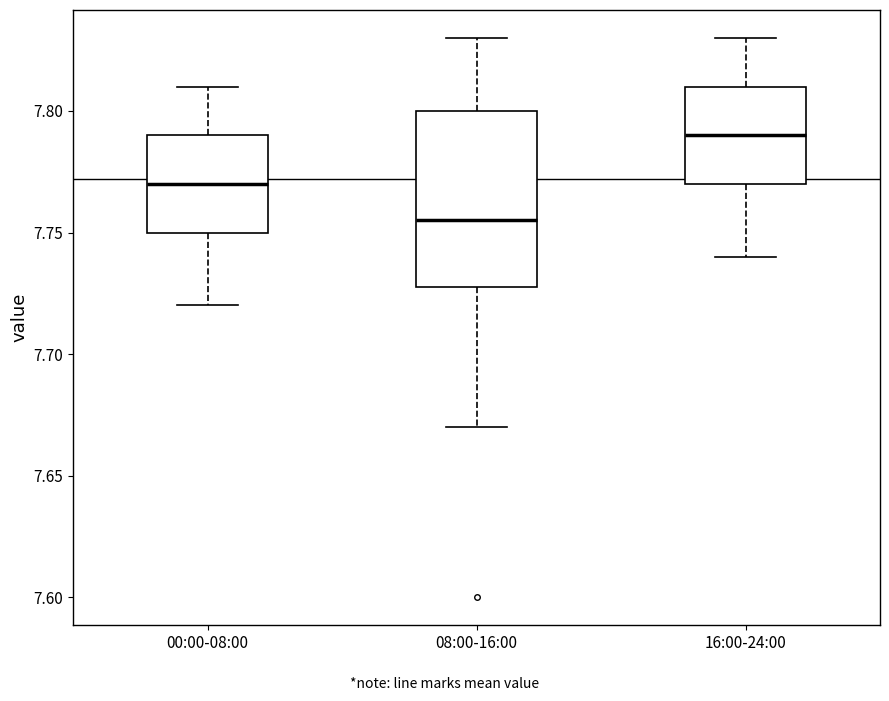

Reading left to right, transcribe this box plot: for each box, give where its median line is, the range the box spans, and where its two whiskers end, as read against the y-axis. The values are not printed on the chart, so give them approximately, as read against the axis.

00:00-08:00: median 7.770, box 7.750 to 7.790, whiskers 7.720 to 7.810
08:00-16:00: median 7.755, box 7.730 to 7.800, whiskers 7.670 to 7.830
16:00-24:00: median 7.790, box 7.770 to 7.810, whiskers 7.740 to 7.830